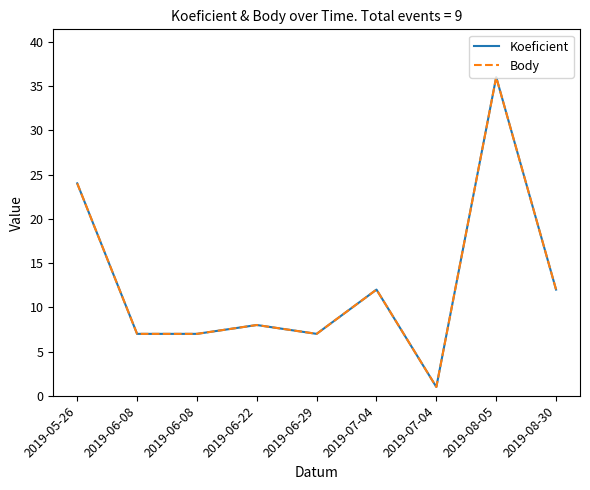

True or false: Koeficient has more than 2 points higher than both neighbors.

True